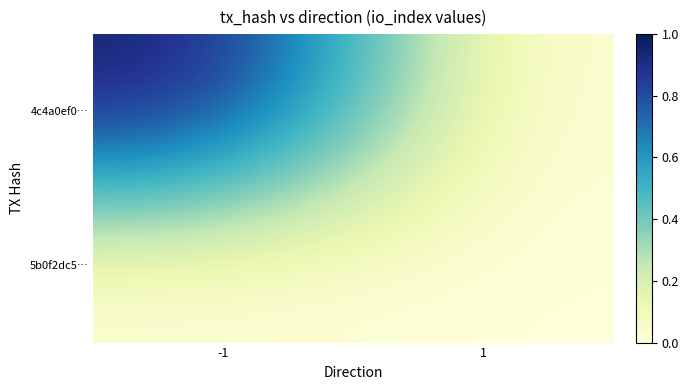

At which category is the sum across all series the highest?

-1